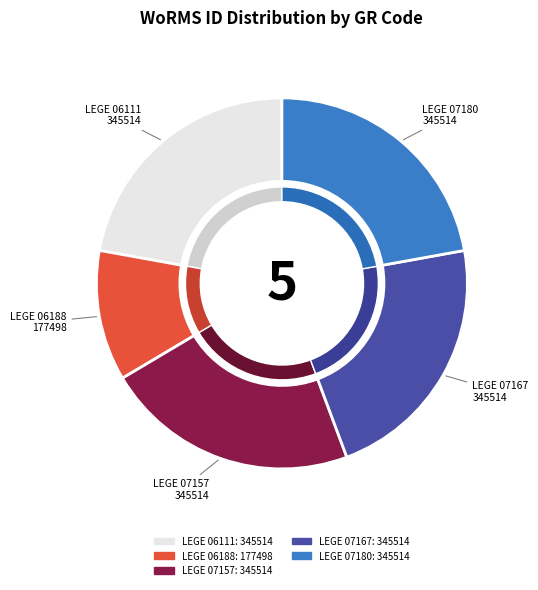

Which category has the smallest portion of the pie?

LEGE 06188